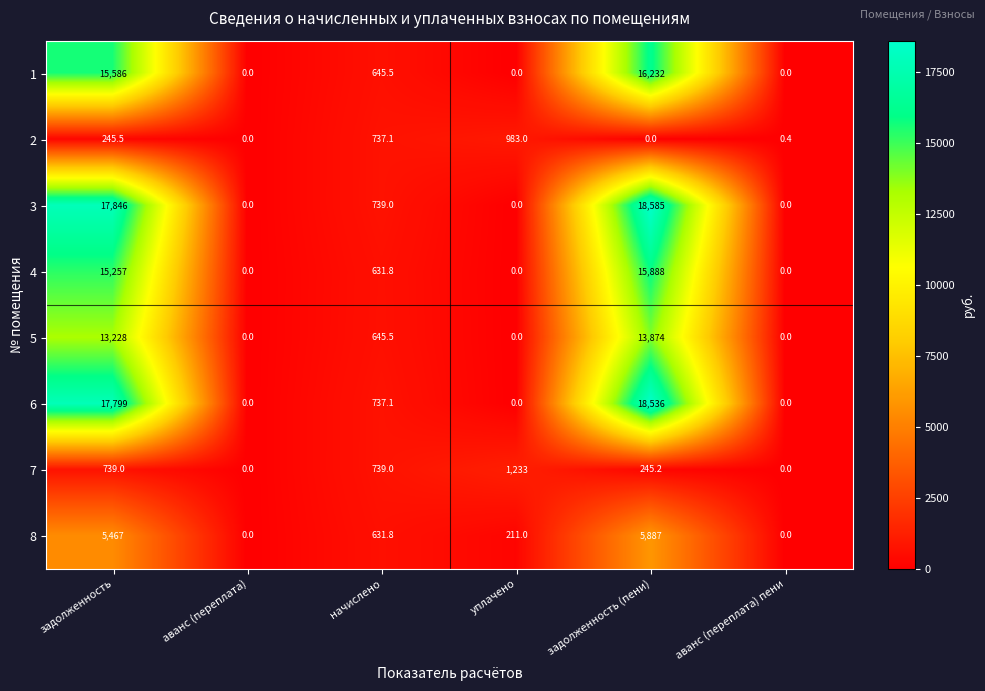

True or false: 2 has a value of 737.1 at начислено.

True